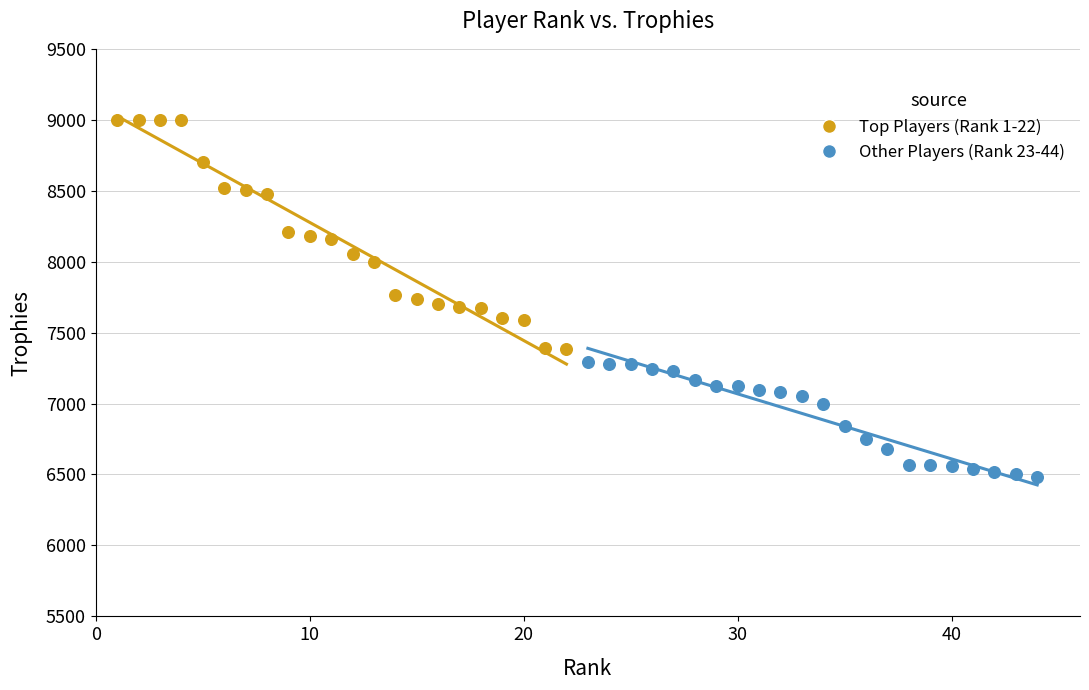

Which series has the largest Y range (max minus min)?

Top Players (Rank 1-22)